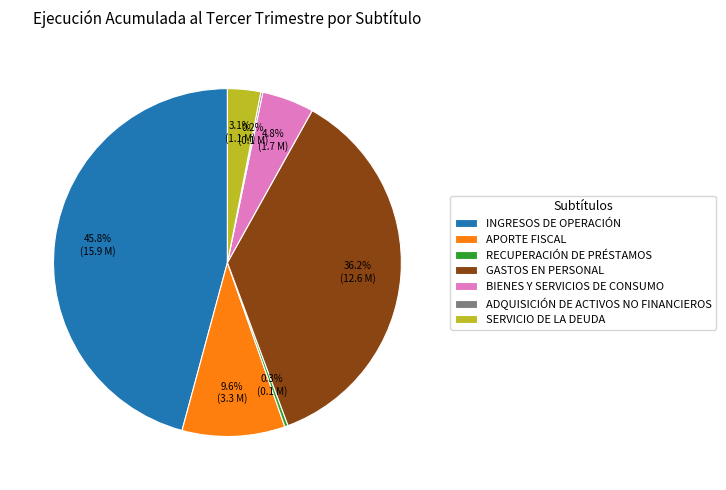

What percentage do INGRESOS DE OPERACIÓN and RECUPERACIÓN DE PRÉSTAMOS together represent?

46.1%